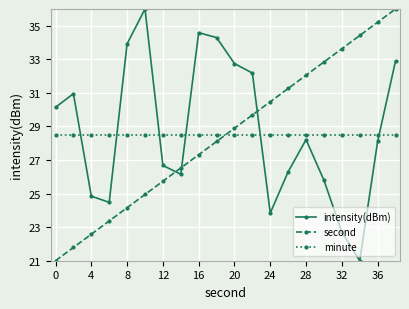

What is the lowest value of the second series?

21.0